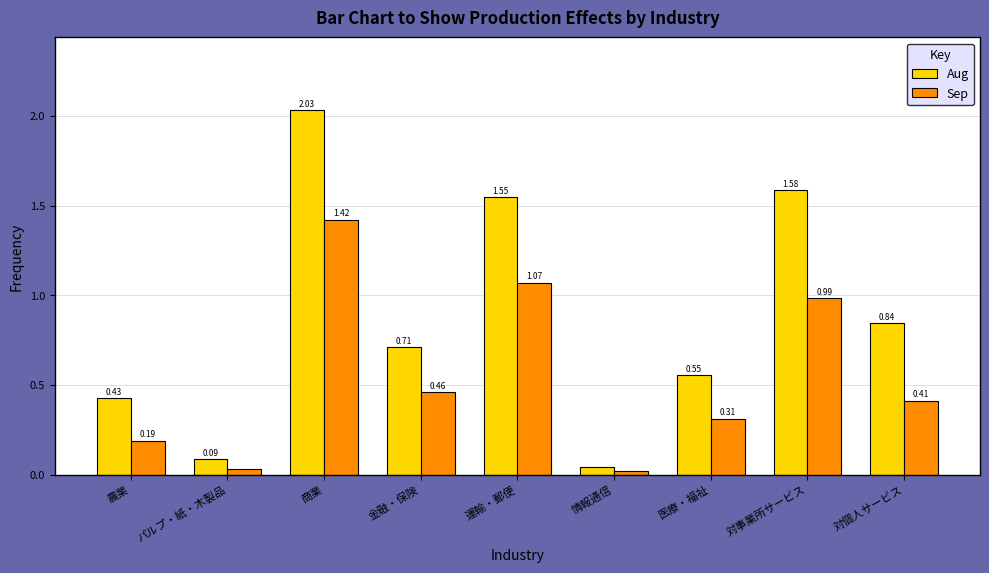

List the series in order of their overall mean, lowest first.

Sep, Aug